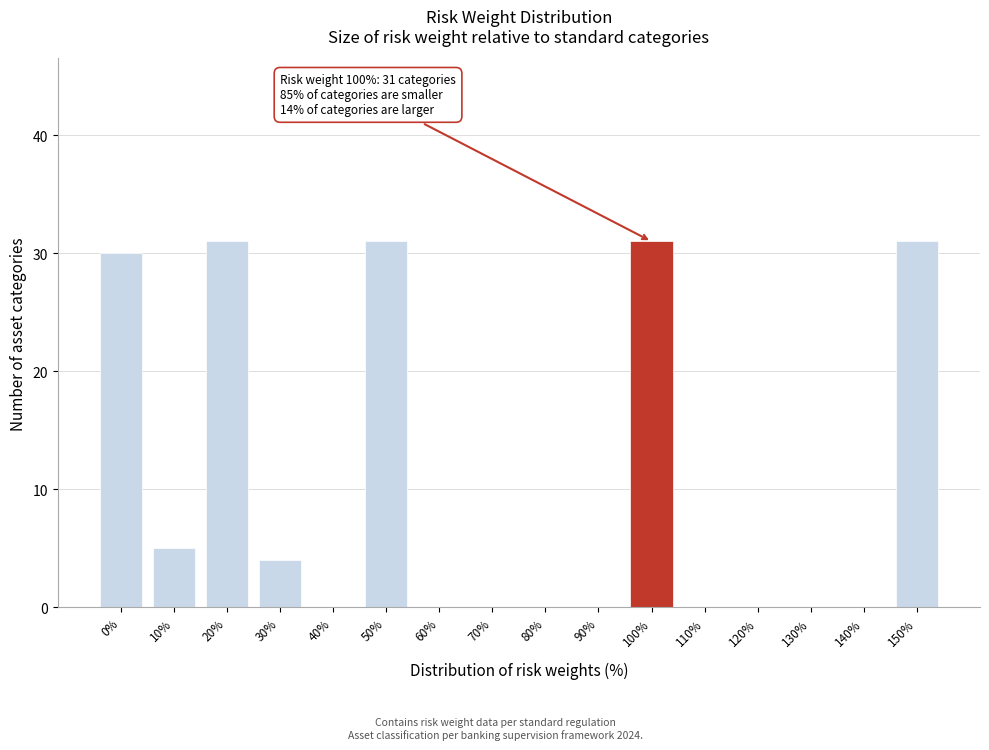

Reading right to left, what are all the values shown in this chart?

150%=31	140%=0	130%=0	120%=0	110%=0	100%=31	90%=0	80%=0	70%=0	60%=0	50%=31	40%=0	30%=4	20%=31	10%=5	0%=30